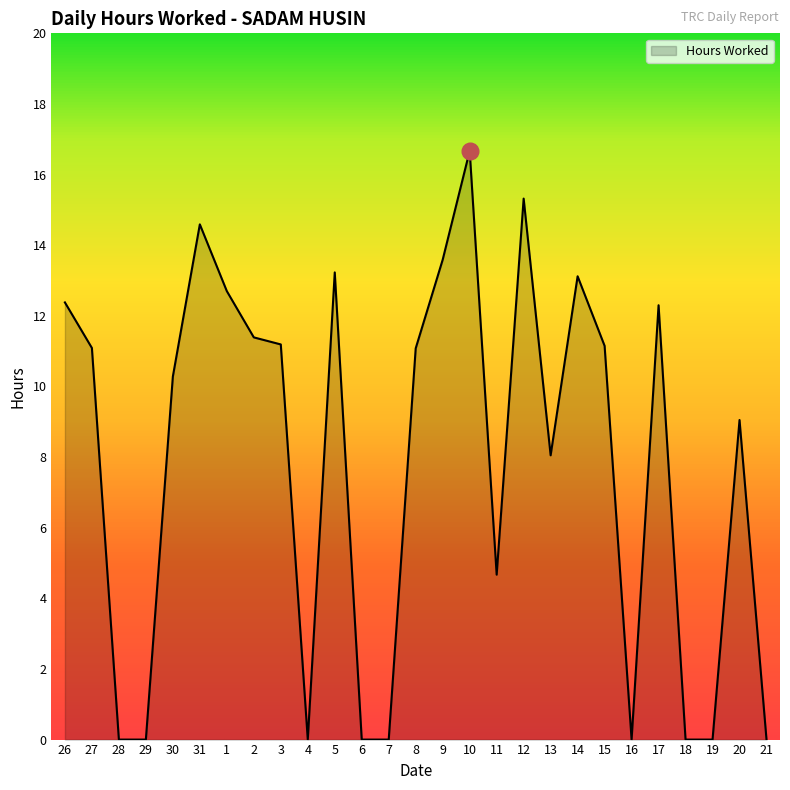

At which category does the chart reach its peak across all series?

10